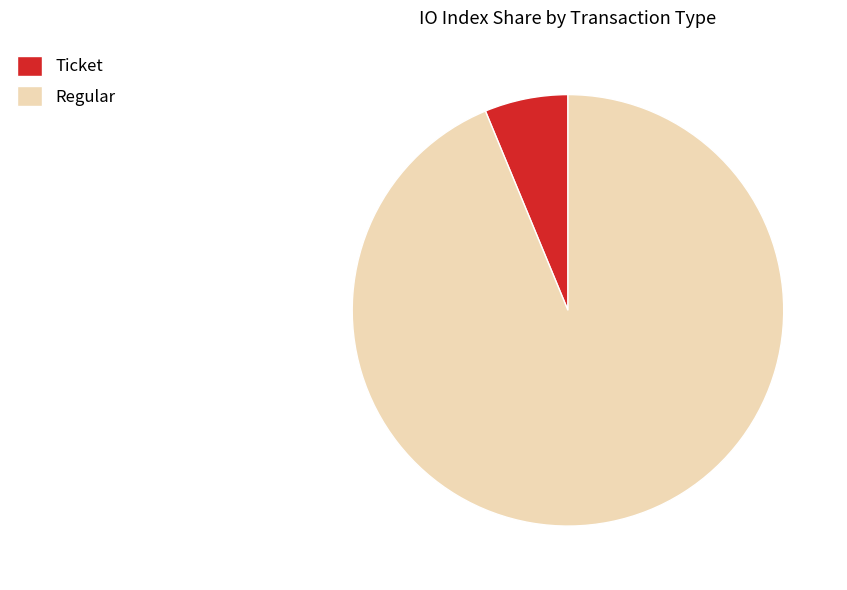

Is there any slice that represents more than half of the pie?

Yes